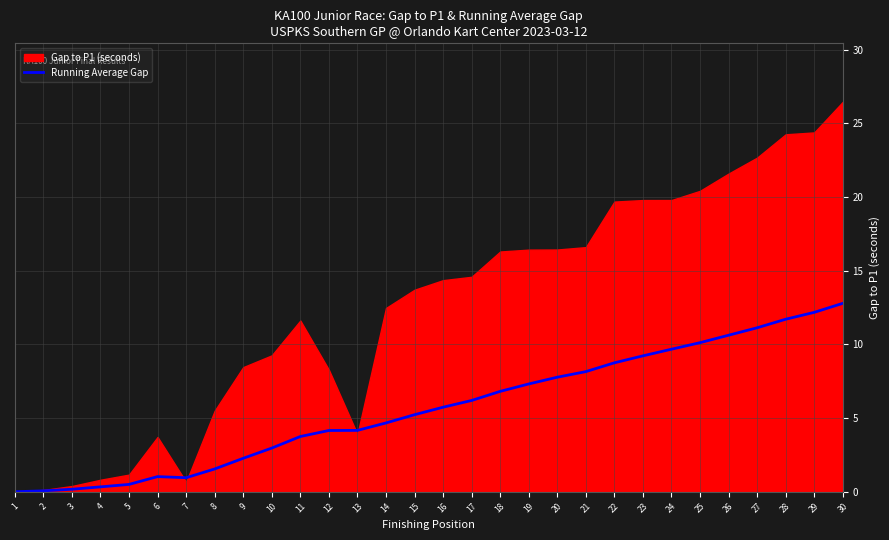

Read the value at 21.

8.2